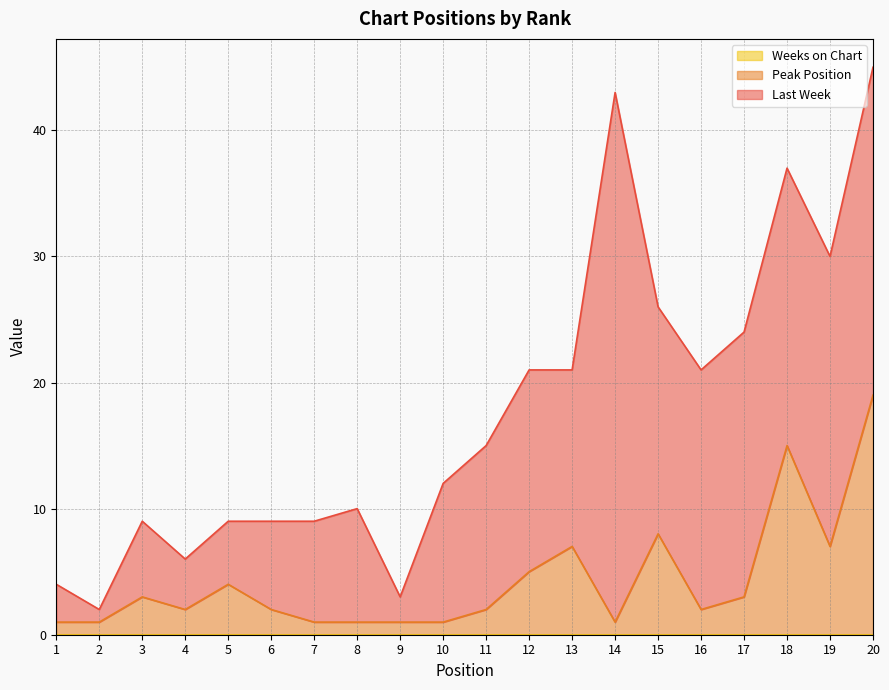

At 10, list the series in order from smallest to largest.

Weeks on Chart, Peak Position, Last Week